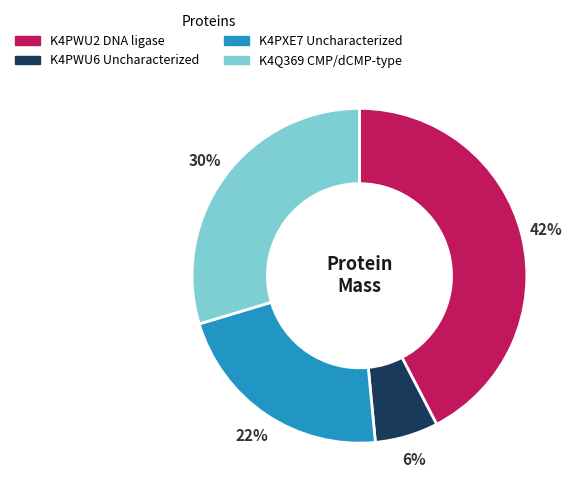

Is it true that K4PWU2 DNA ligase is 42% of the pie?

True